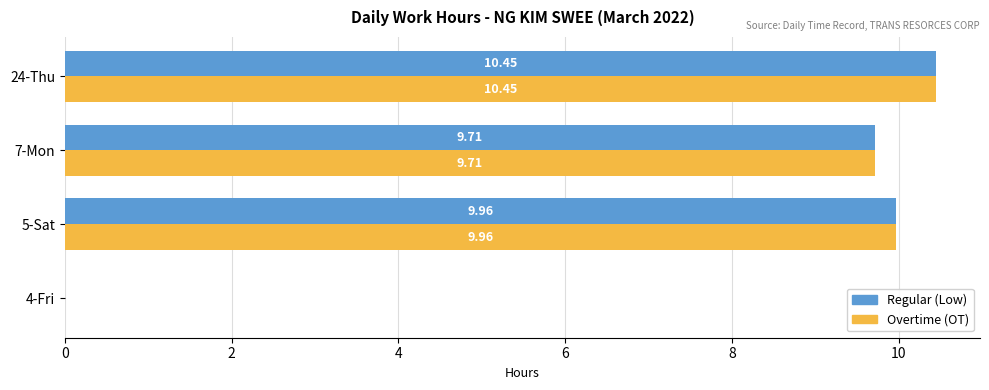

What is the sum of the Regular (Low) values at 7-Mon and 5-Sat?

19.7